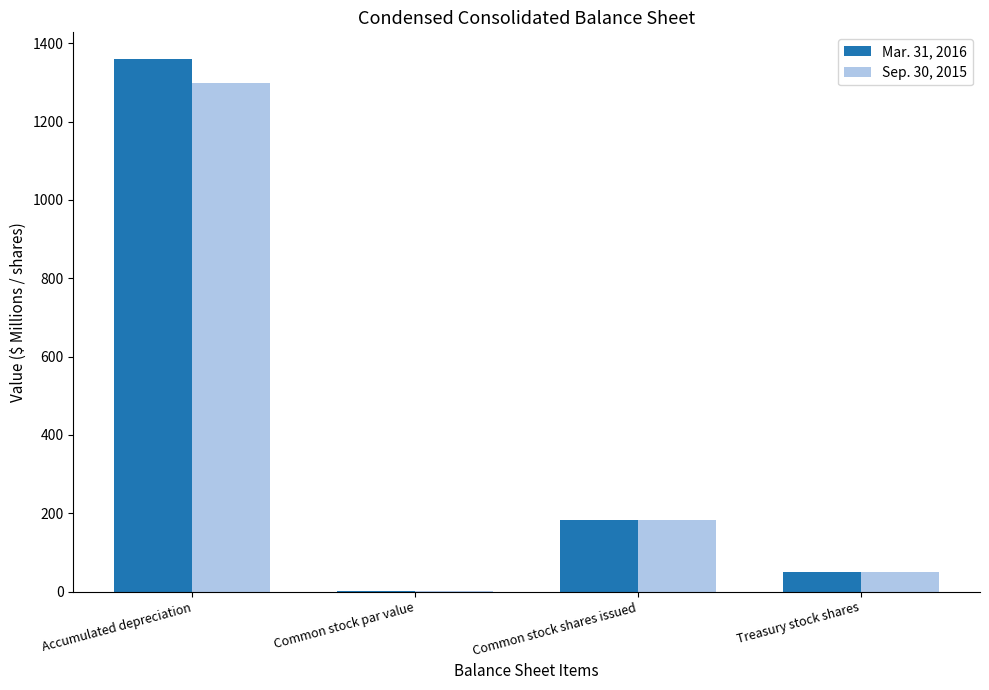

At which category is the sum across all series the highest?

Accumulated depreciation